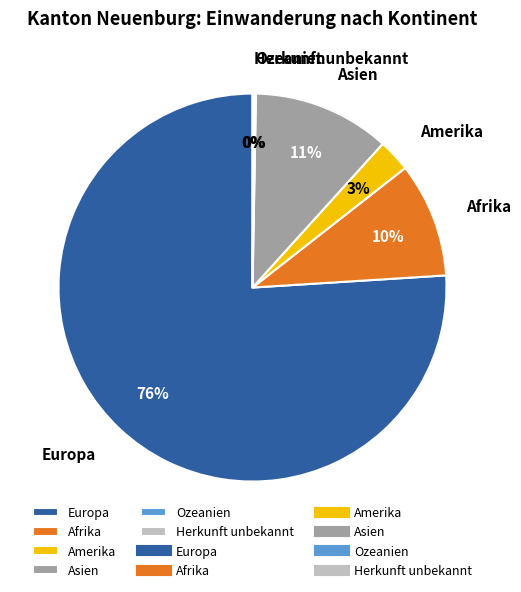

Which category accounts for the majority?

Europa